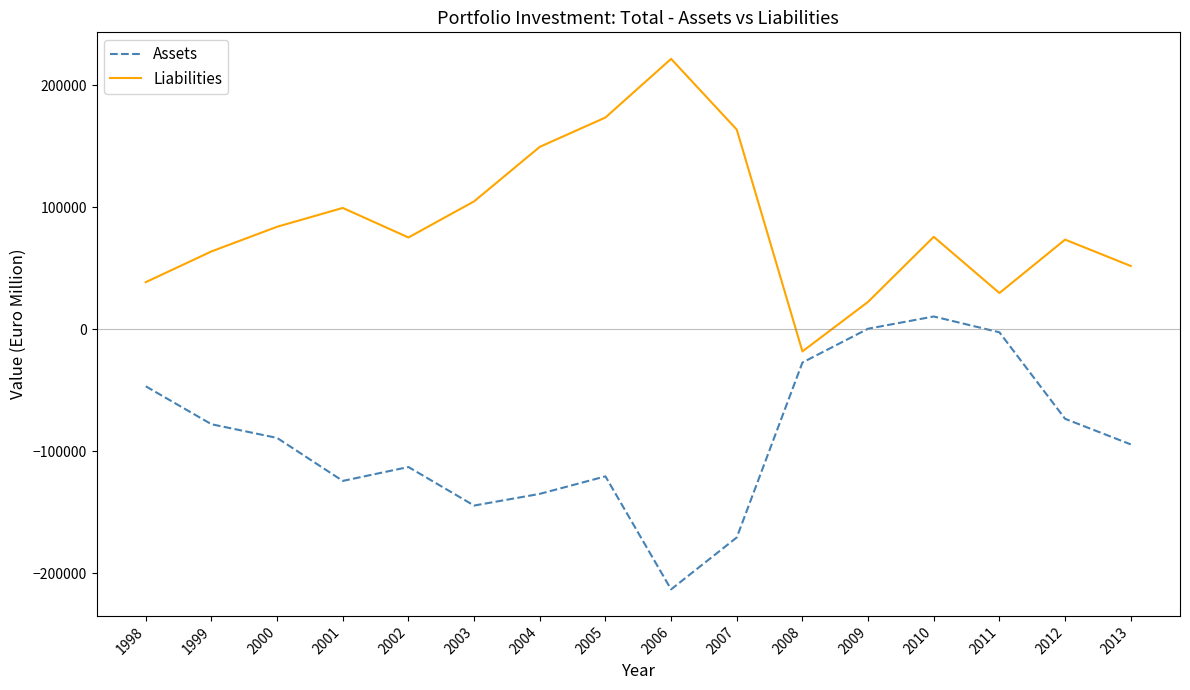

What is the difference between the maximum and minimum values in the Assets series?

223740